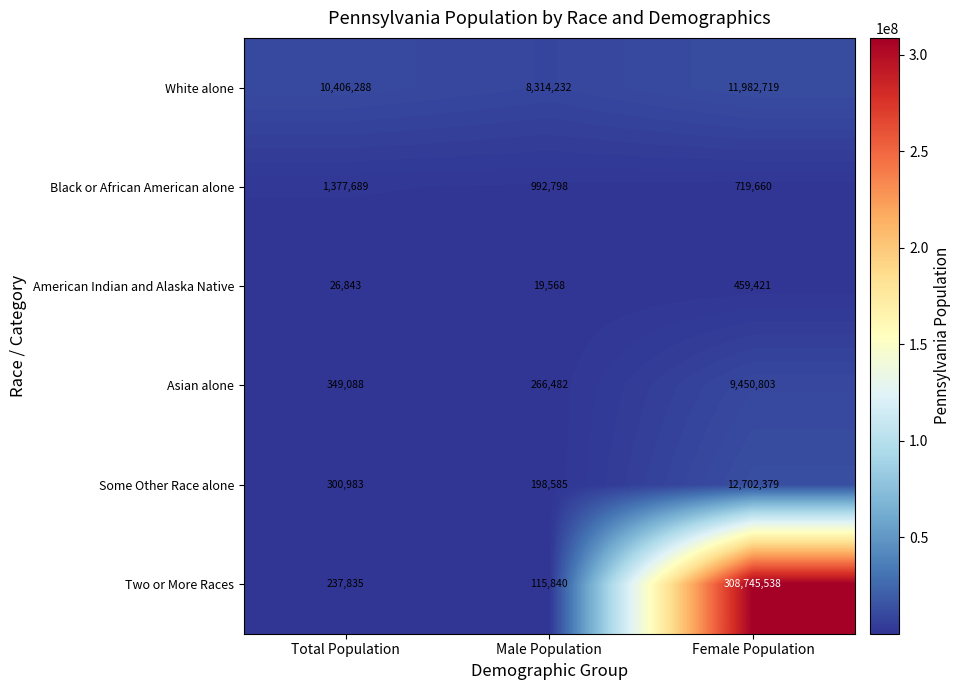

How many distinct data groups are displayed?

6